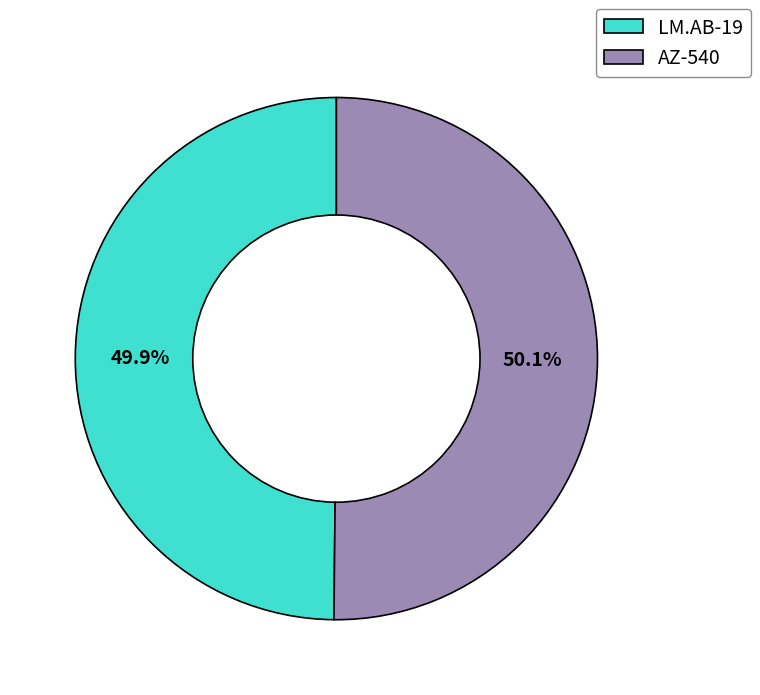

Is there any slice that represents more than half of the pie?

Yes